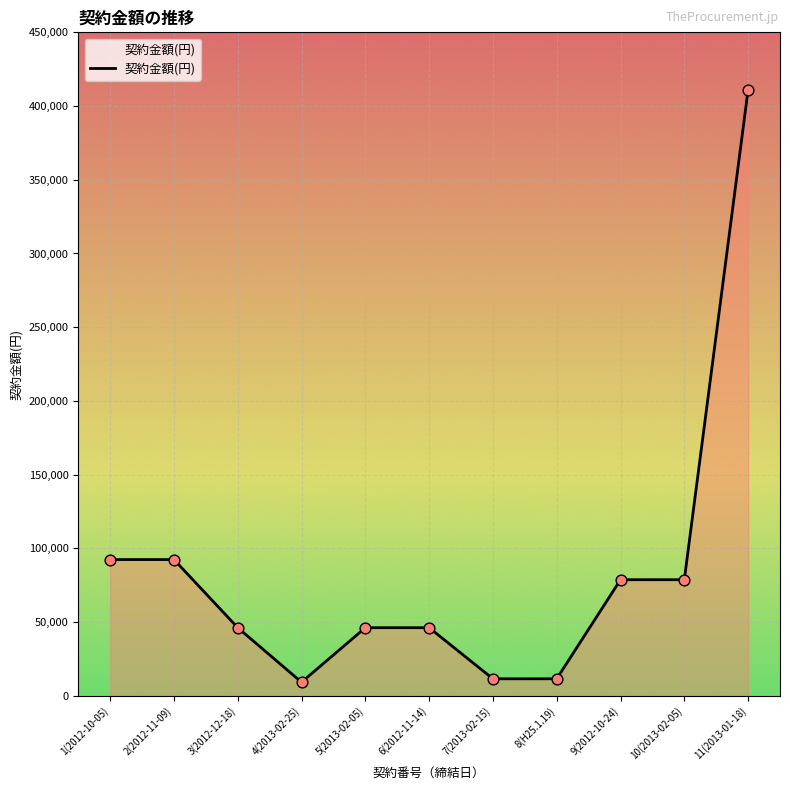

What is the change in value from 1(2012-10-05) to 11(2013-01-18)?

+318600